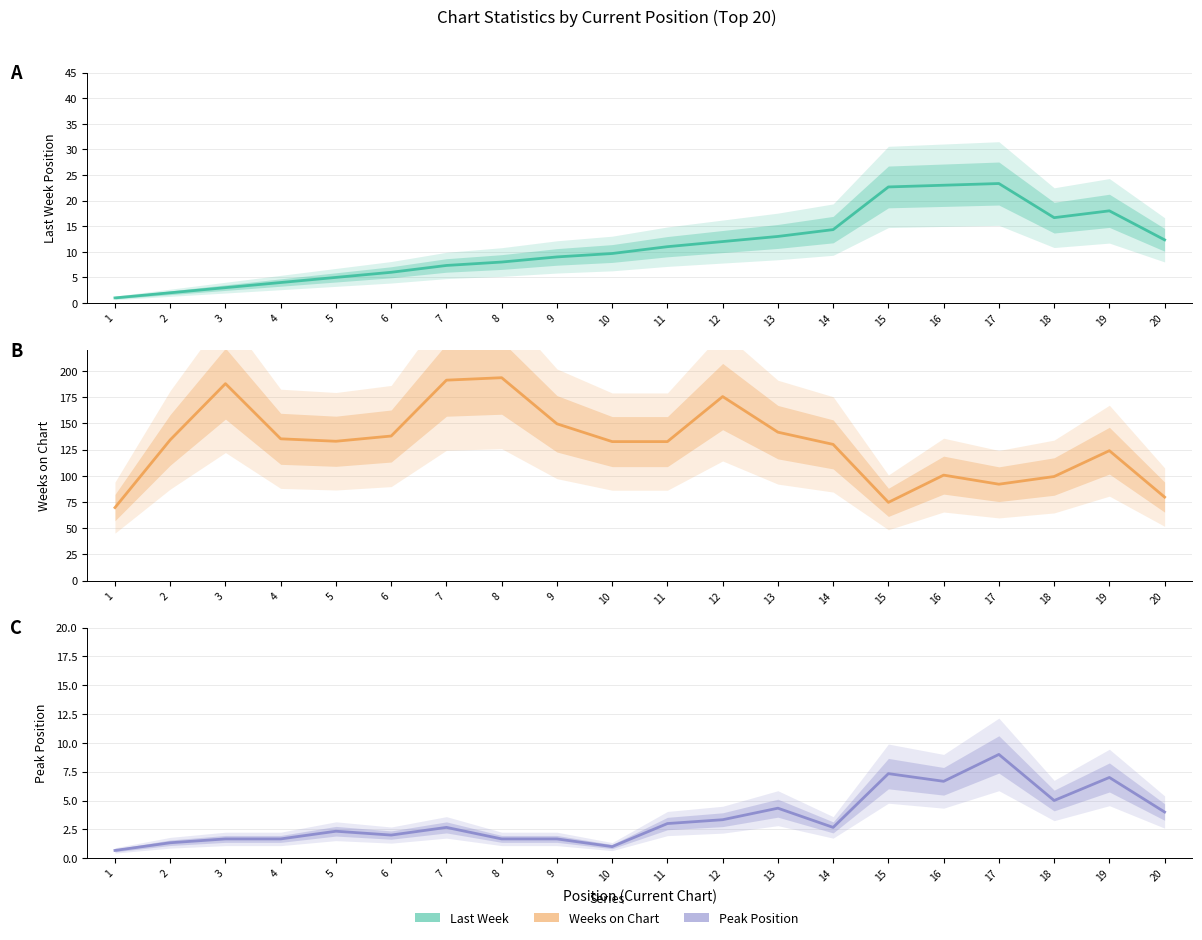

Which series has the largest range (max minus min)?

Weeks on Chart